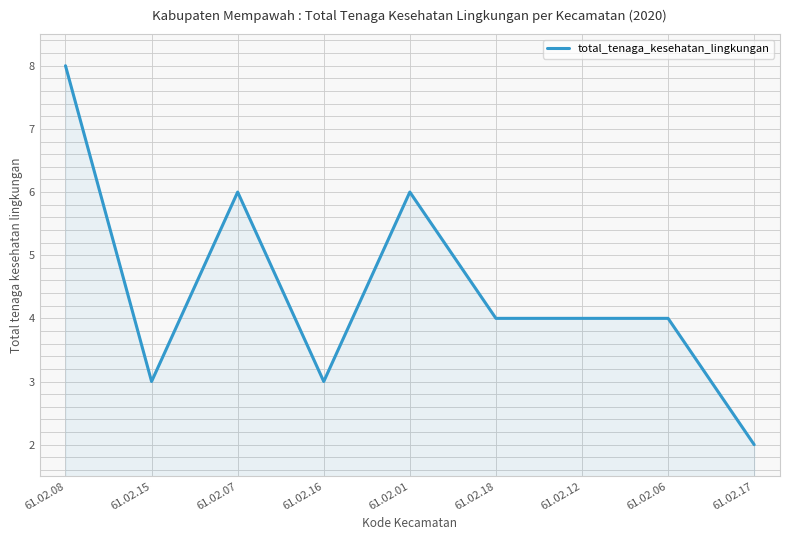

Is it true that the value at 61.02.07 is 8?

False